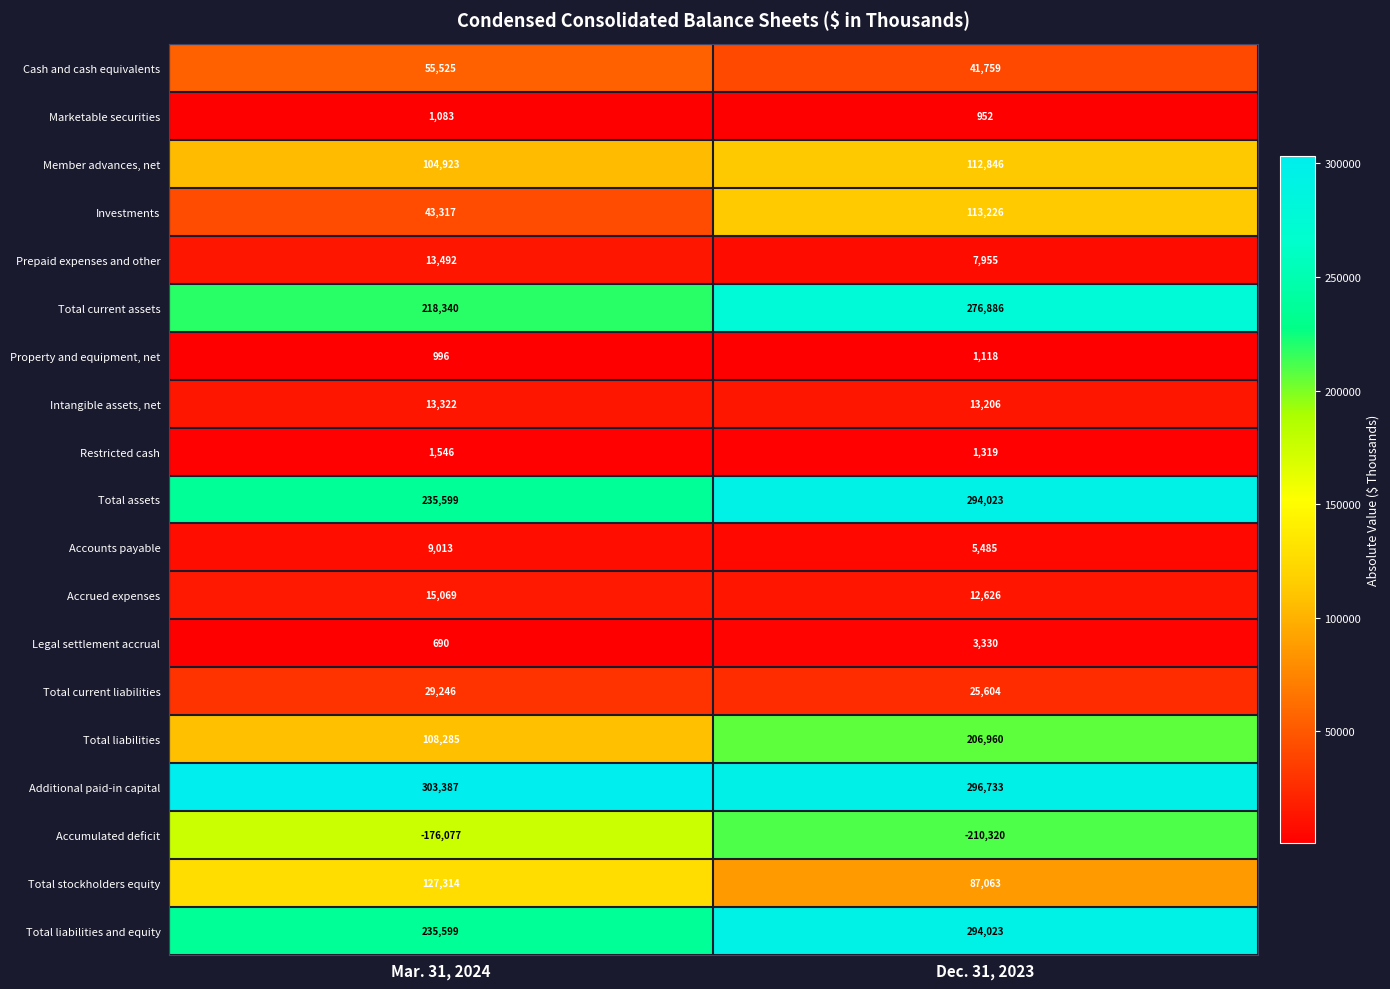

Rank the categories by Total current assets value from highest to lowest.

Dec. 31, 2023, Mar. 31, 2024